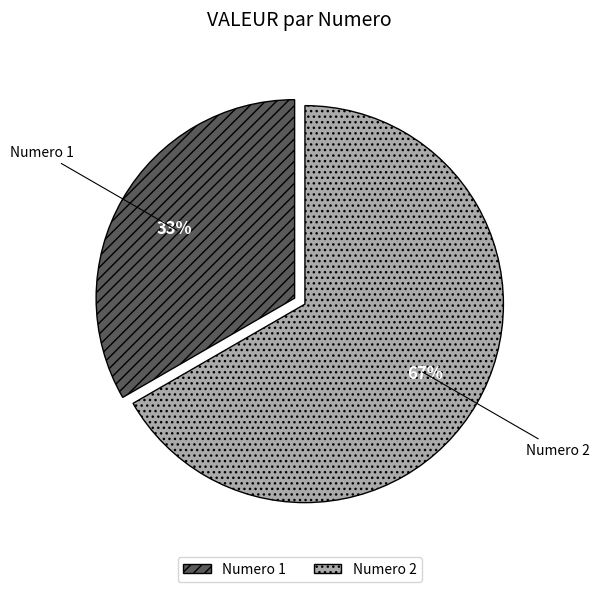

To the nearest percent, what is the average slice percentage?

50%